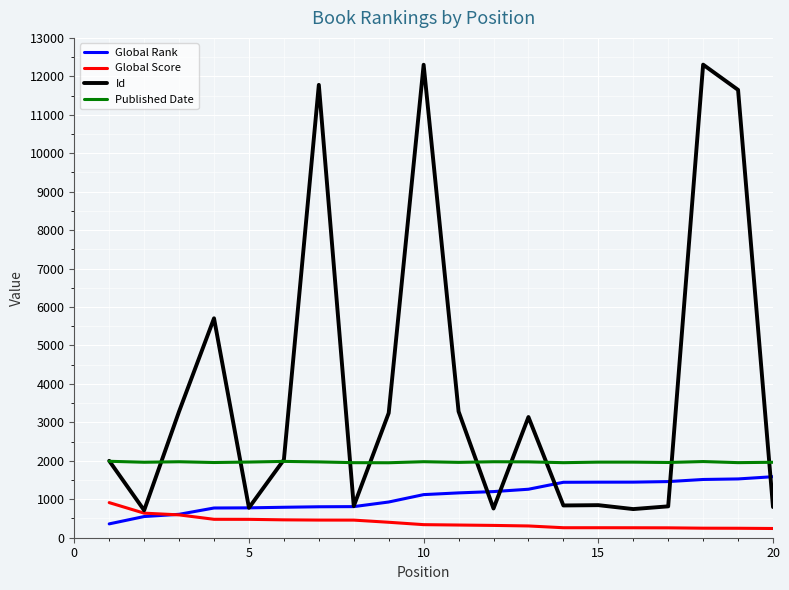

Which series has the largest total across all categories?

Id